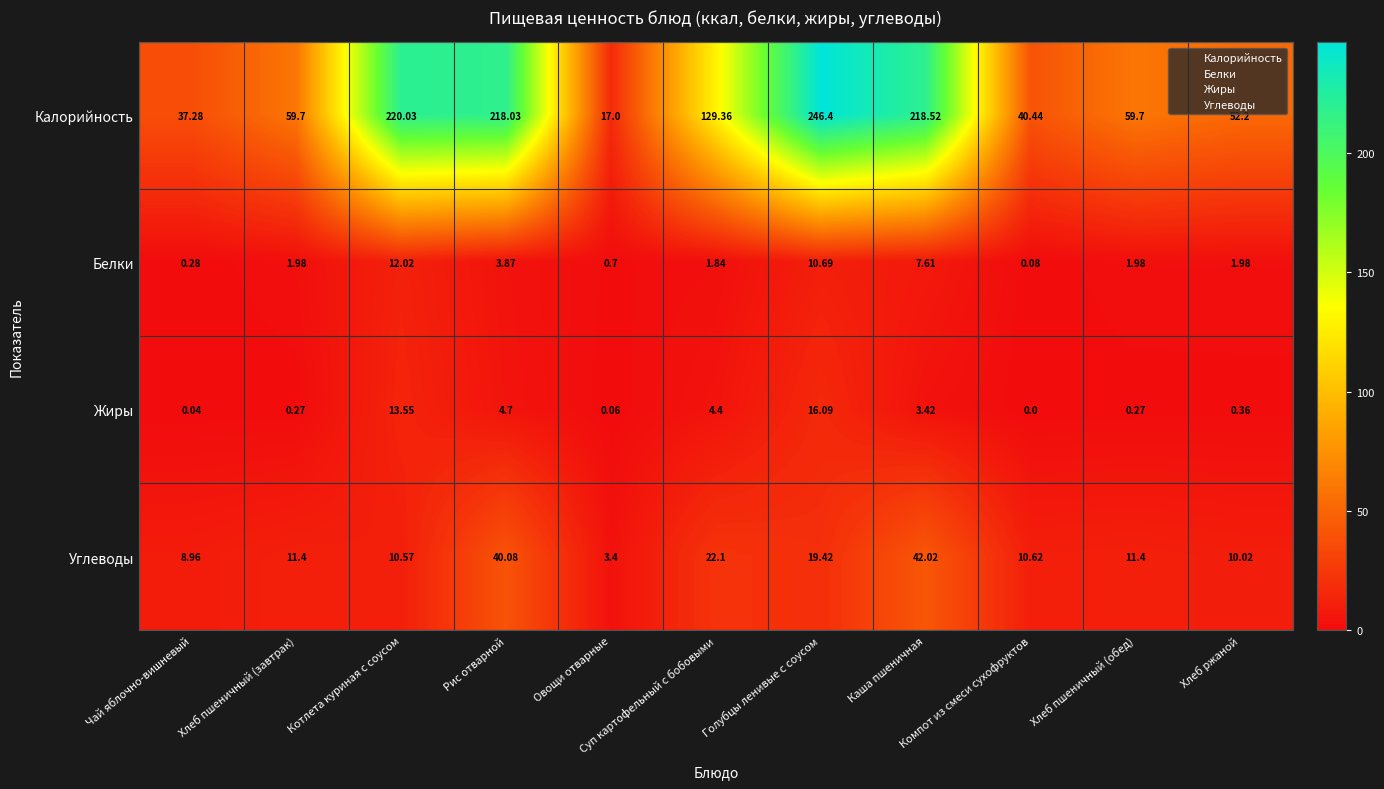

Which series has the largest total across all categories?

Калорийность